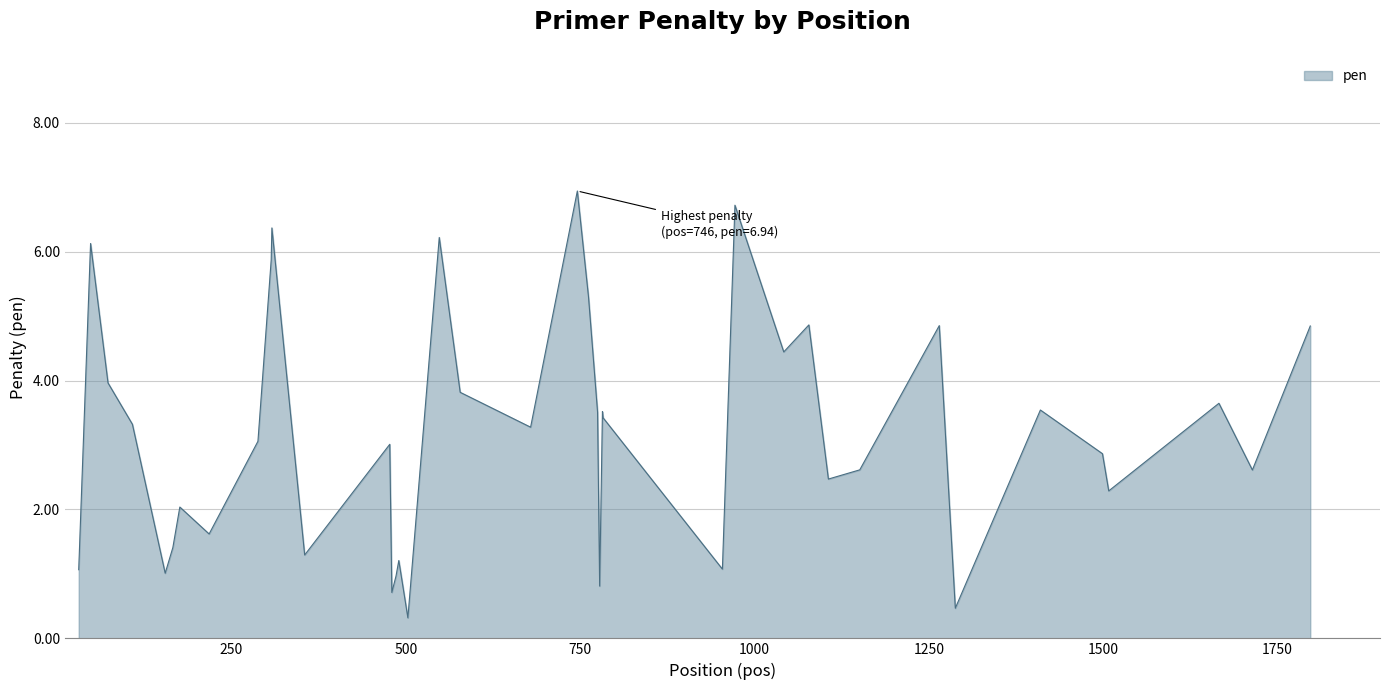

What is the minimum value shown in the chart?

0.3